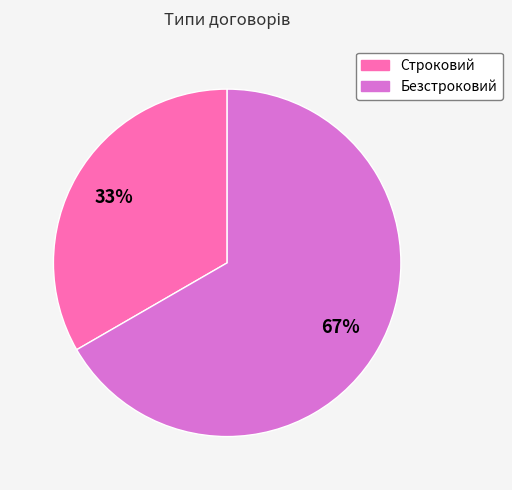

Combined, do Строковий and Безстроковий account for over 50%?

Yes